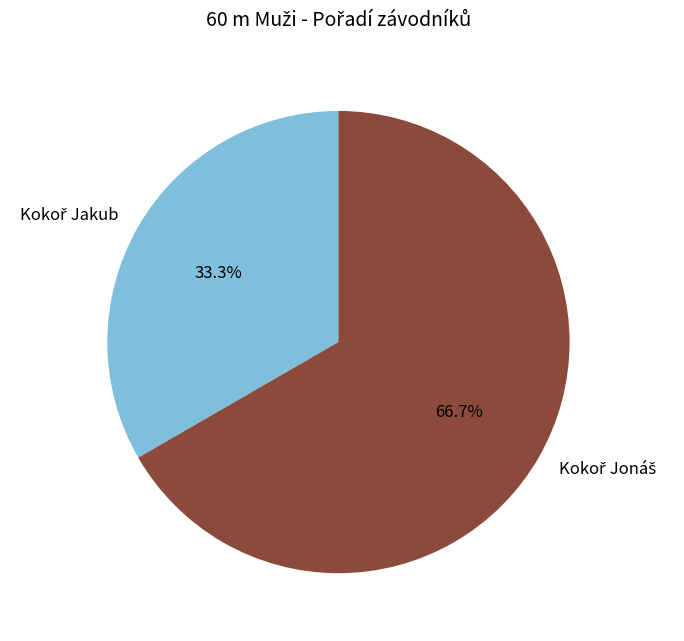

Is there a majority slice in this chart?

Yes